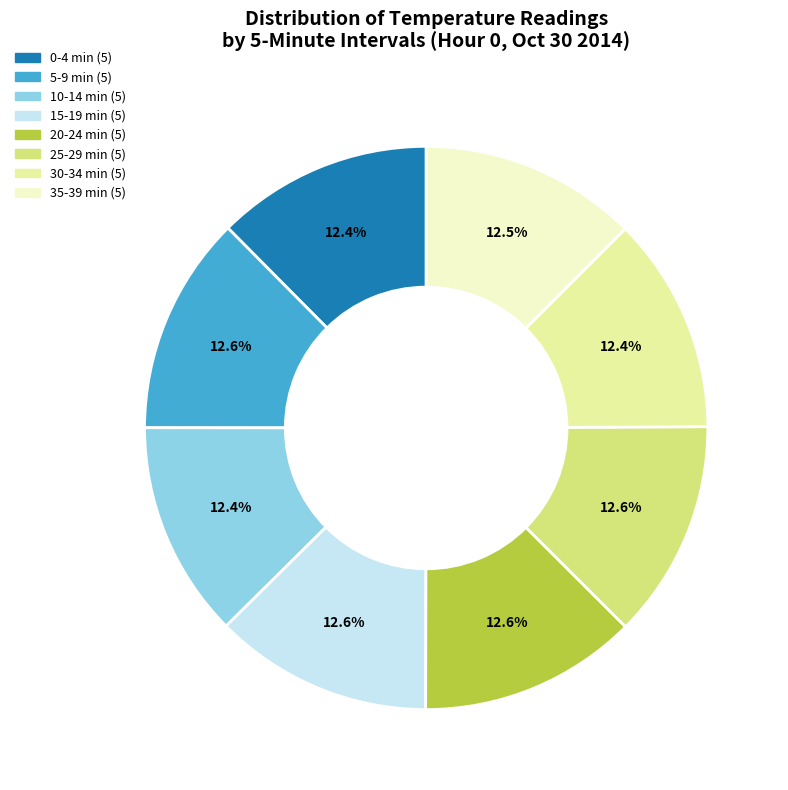

Does any single category account for the majority?

No